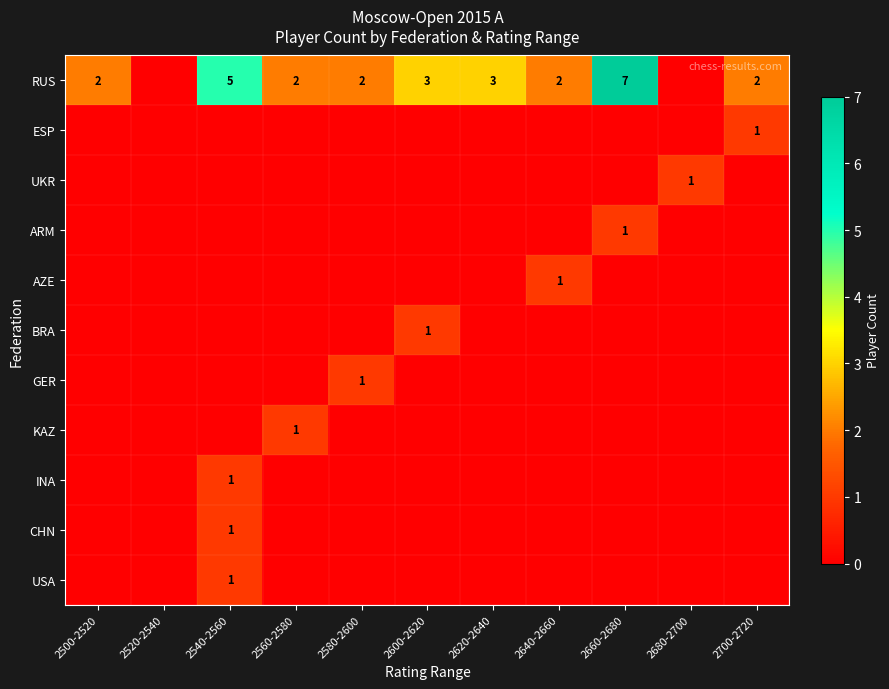

True or false: RUS has a value of 1 at 2500-2520.

False